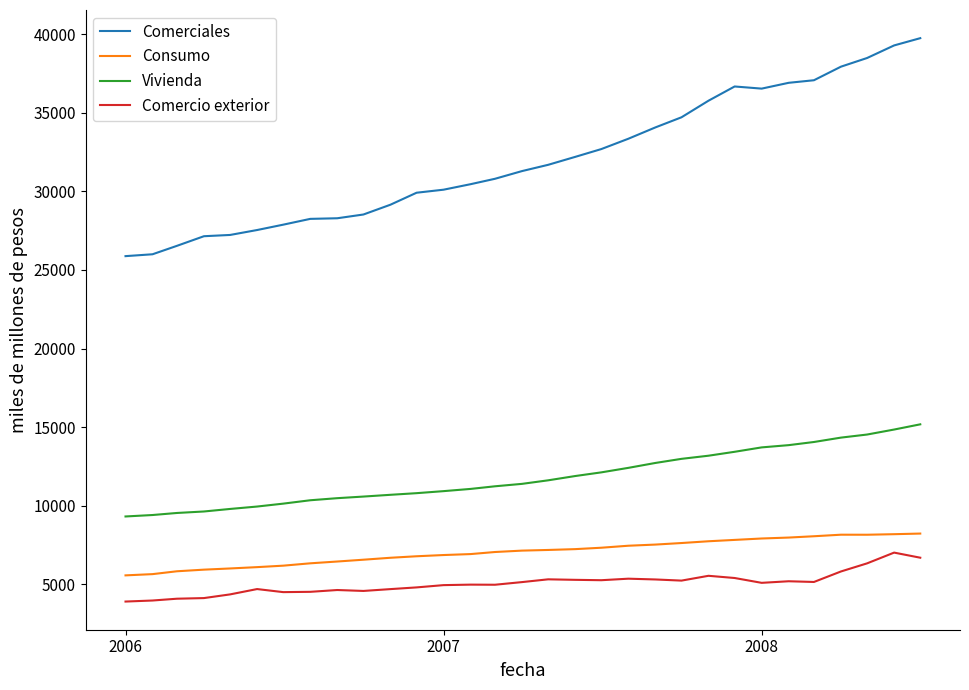

Which series has the widest spread of values?

Comerciales